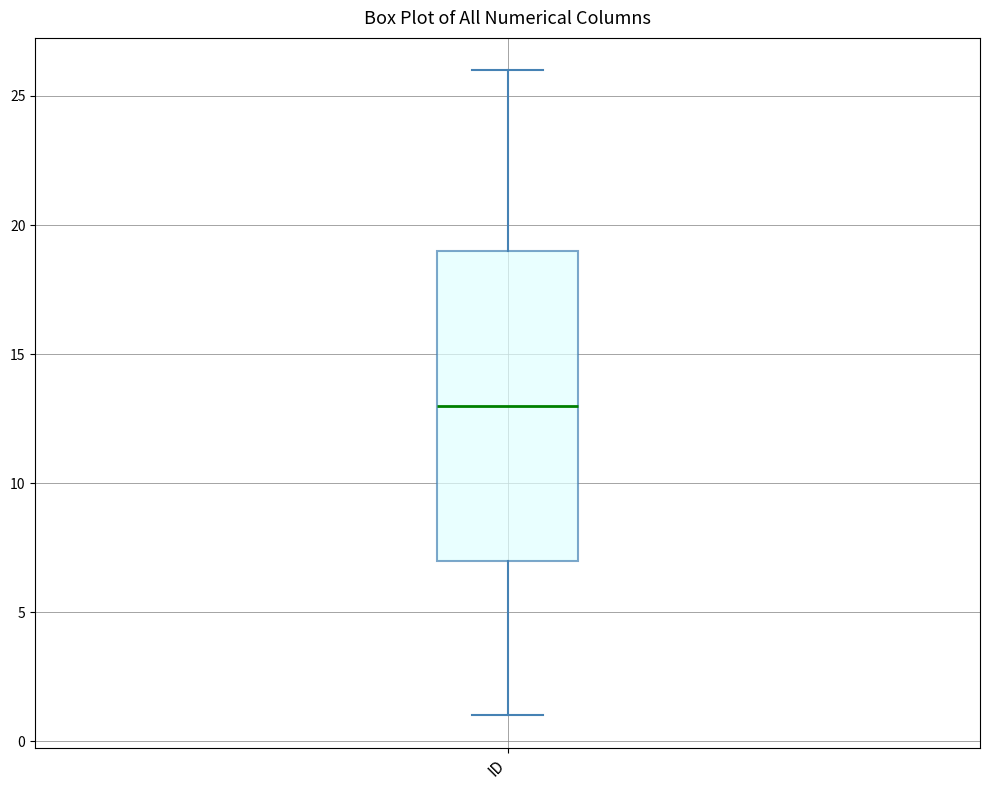

Transcribe this box plot: give where the median line is, the range the box spans, and where the two whiskers end, as read against the y-axis. The values are not printed on the chart, so give them approximately, as read against the axis.

median 13, box 7 to 19, whiskers 1 to 26